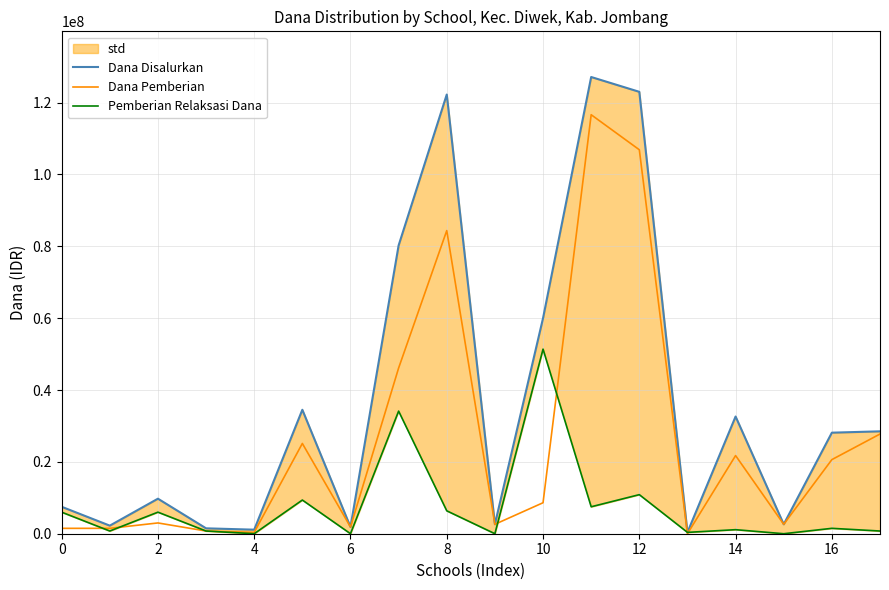

True or false: Dana Disalurkan and Pemberian Relaksasi Dana intersect in this chart.

False